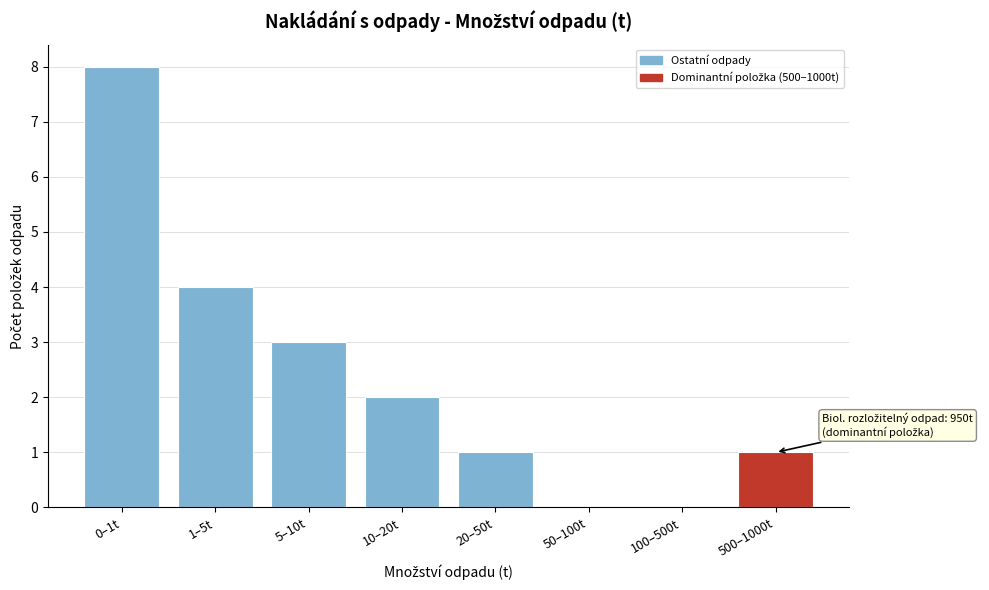

Reading left to right, what are all the values shown in this chart?

0–1t=8	1–5t=4	5–10t=3	10–20t=2	20–50t=1	50–100t=0	100–500t=0	500–1000t=1